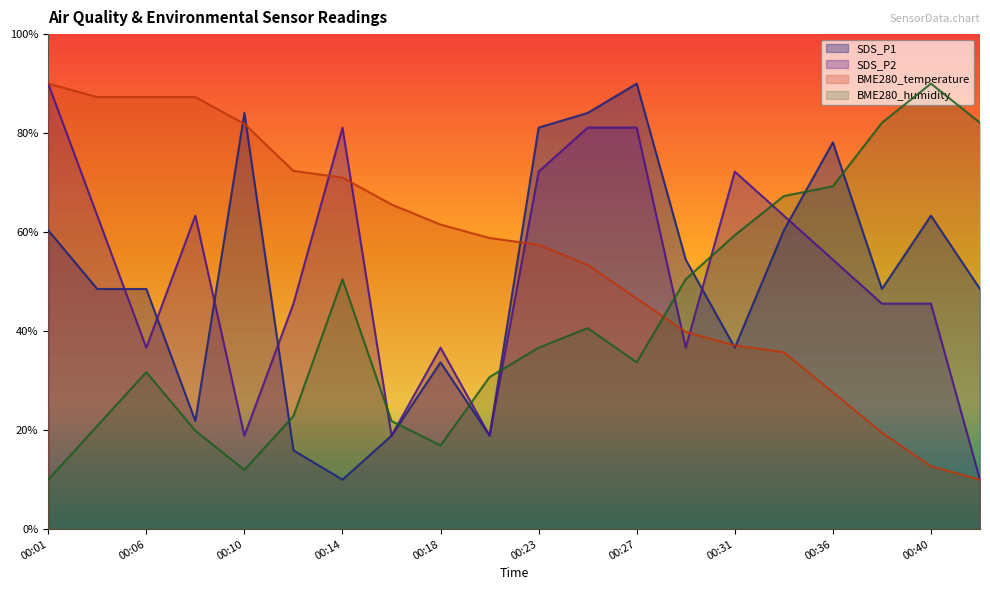

Between which two adjacent categories do BME280_temperature and SDS_P1 first intersect?

00:08 and 00:10